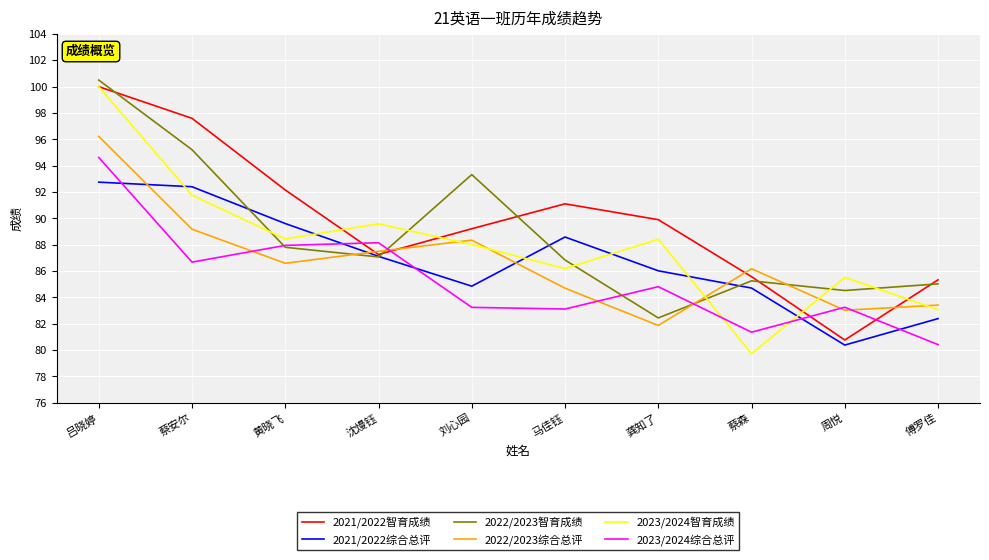

The value of 2023/2024智育成绩 at 马佳钰 is 86.2. True or false?

True